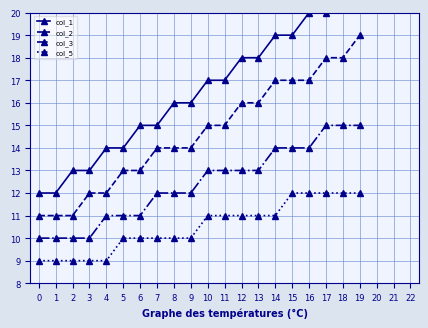

What value does the col_3 series have at 19?

15